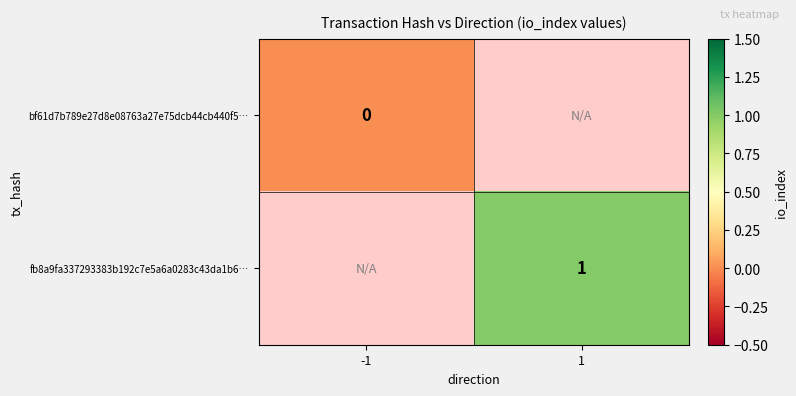

Is it true that fb8a9fa337293383b192c7e5a6a0283c43da1b6… equals 1 at 1?

True